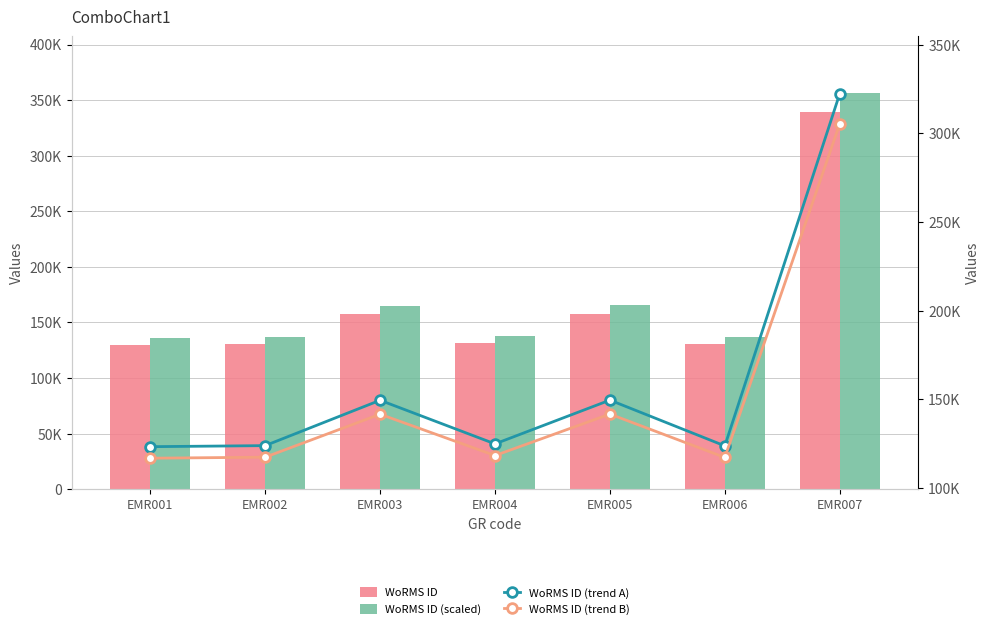

What is the lowest value of the WoRMS ID (scaled) series?

136332.0